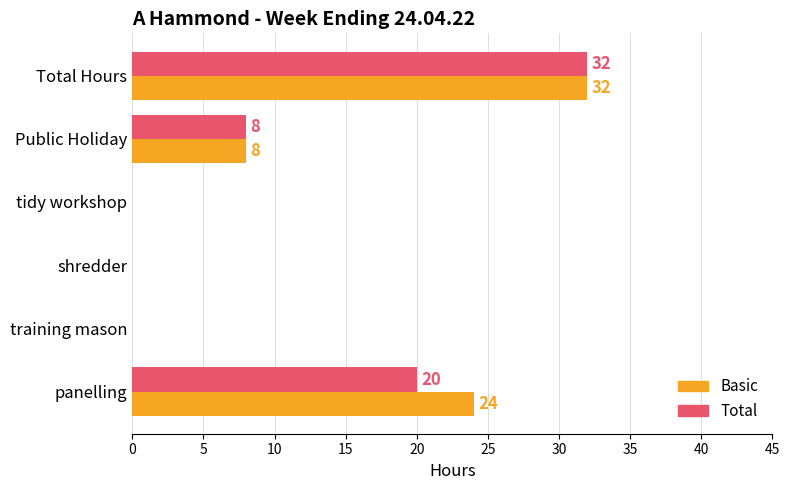

What is the highest value of the Total series?

32